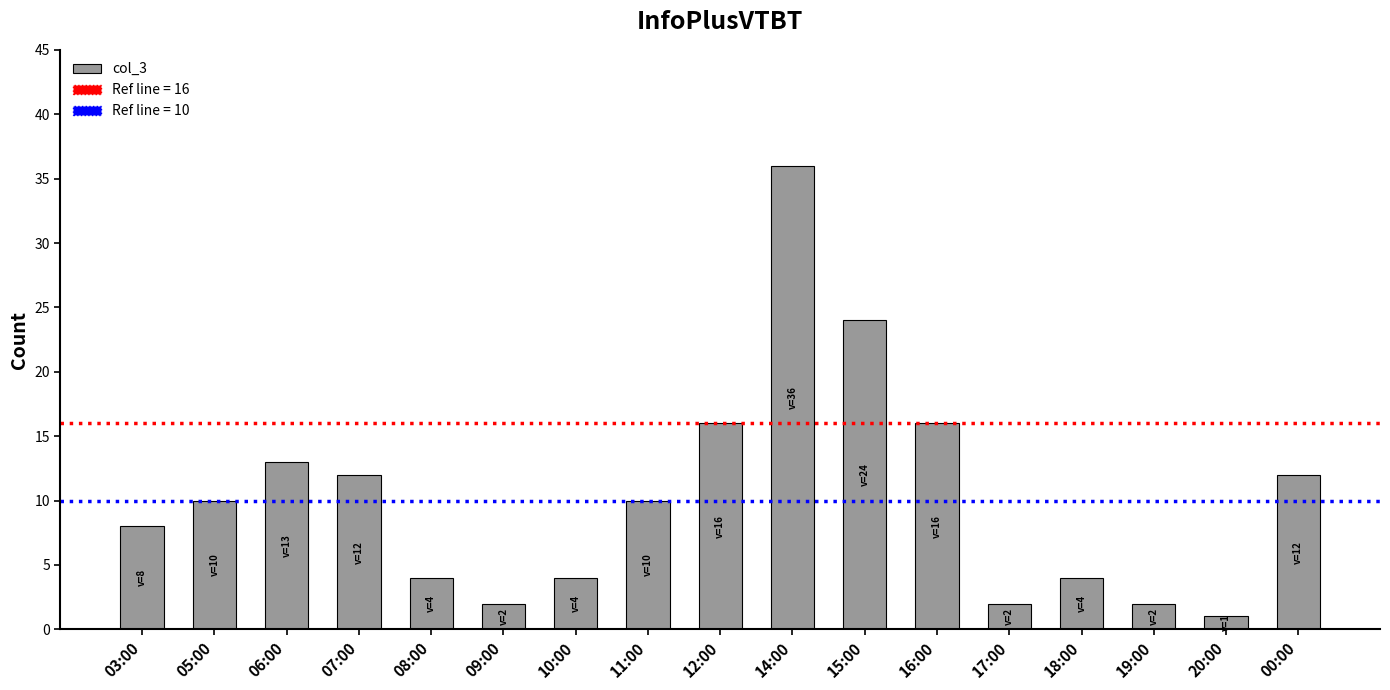

What position from the right is 00:00?

1